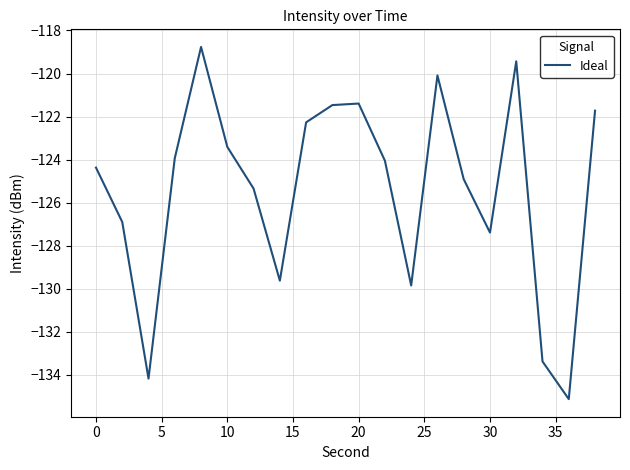

What is the greatest value displayed?

-118.8